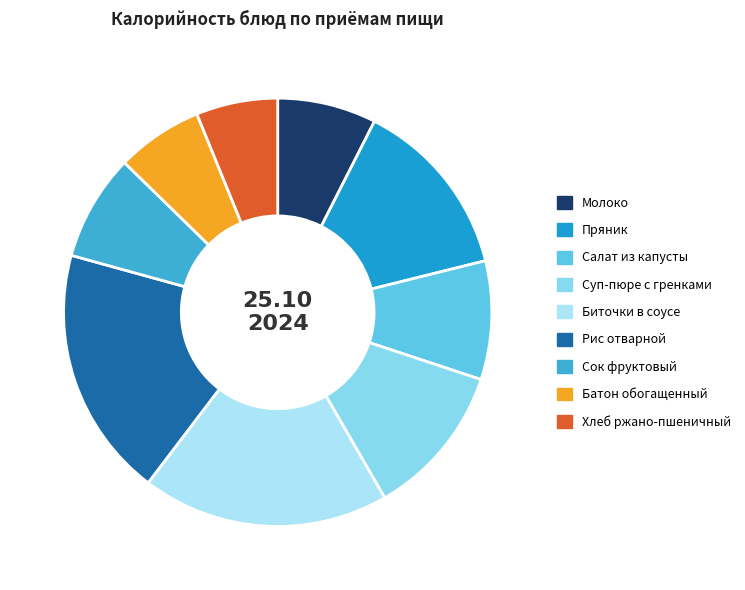

Approximately how many times larger is the value at Салат из капусты compared to Молоко?

1.2